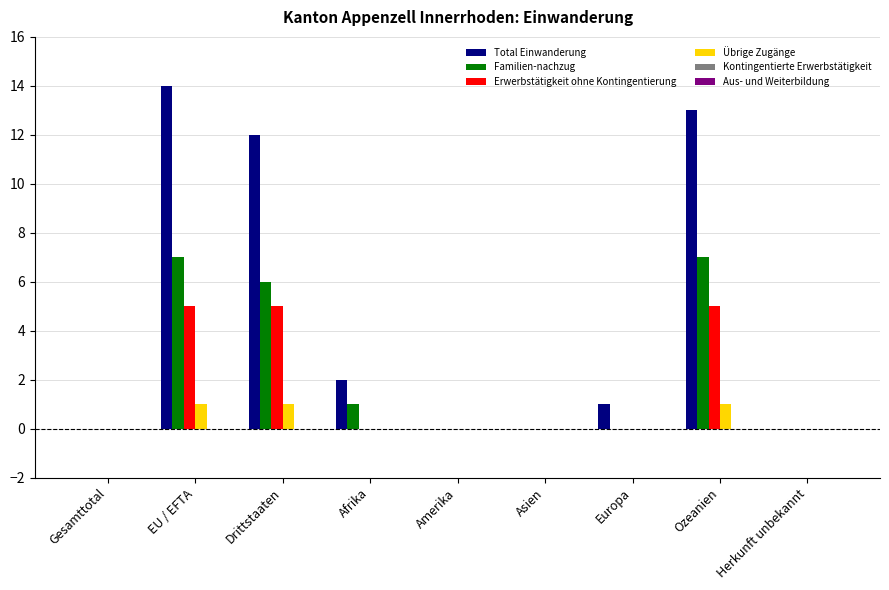

The value of Familien-nachzug at Amerika is 0. True or false?

True